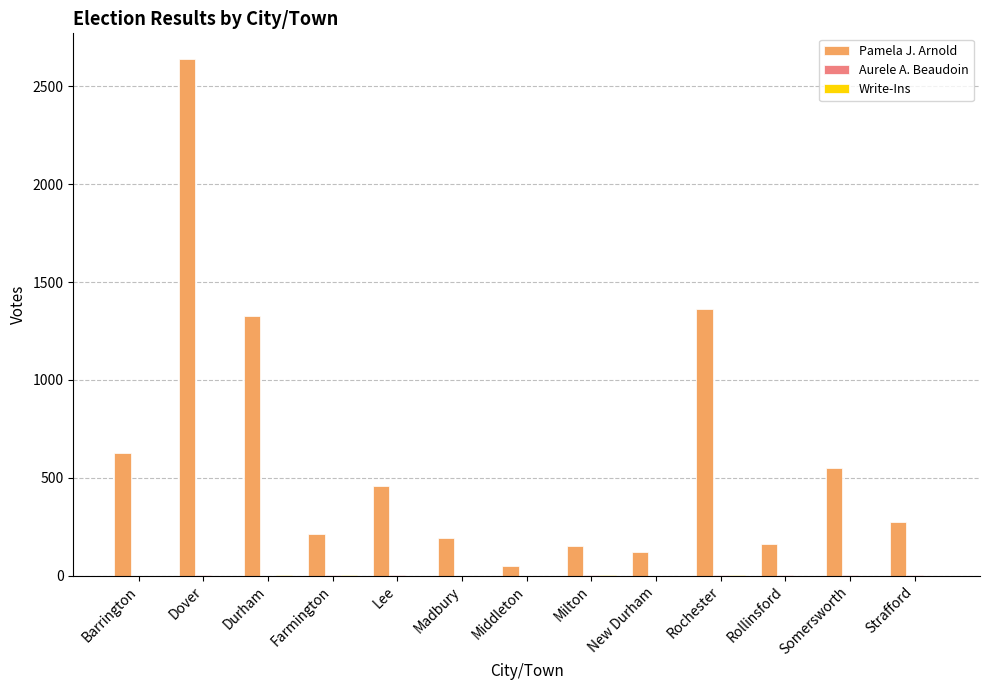

The value of Pamela J. Arnold at Strafford is 275. True or false?

True